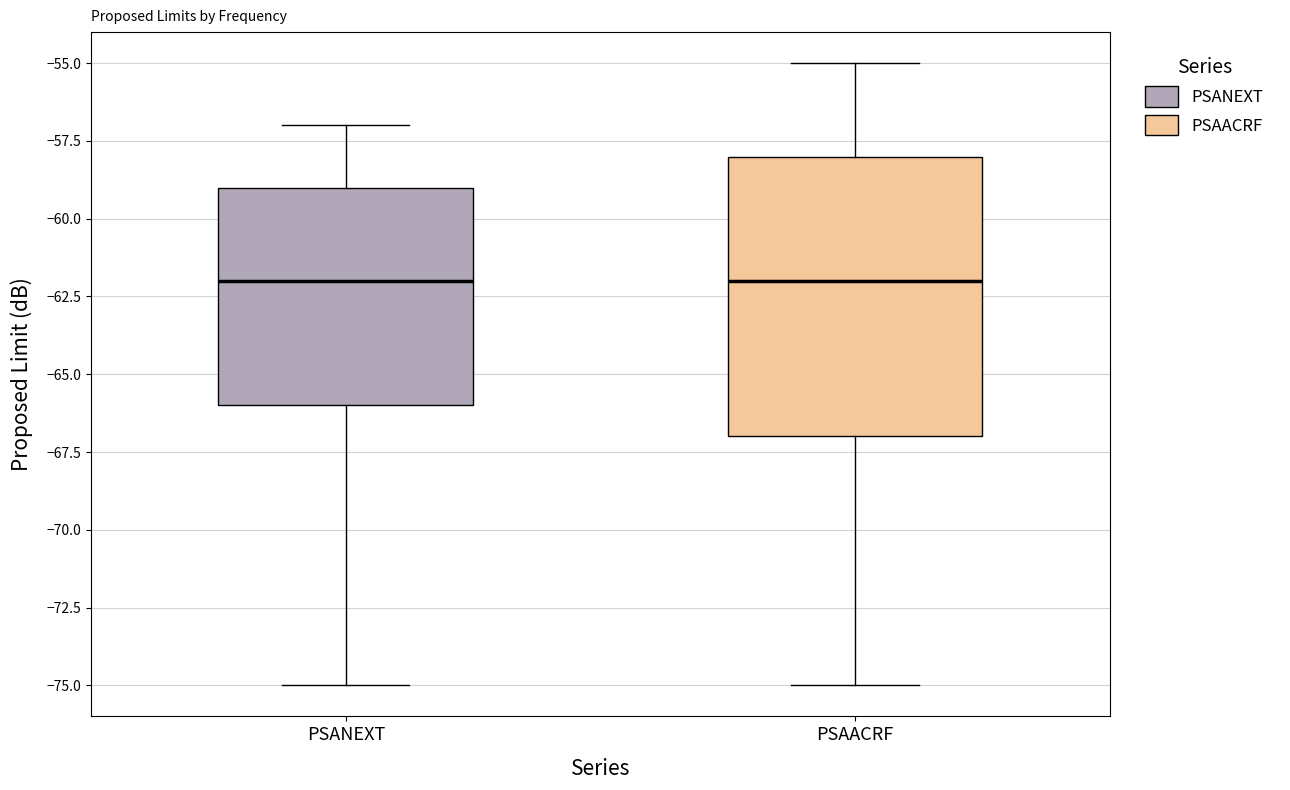

Where does the upper whisker of the box for PSANEXT end on the y-axis? The values are not printed on the chart, so give them approximately, as read against the axis.

-57